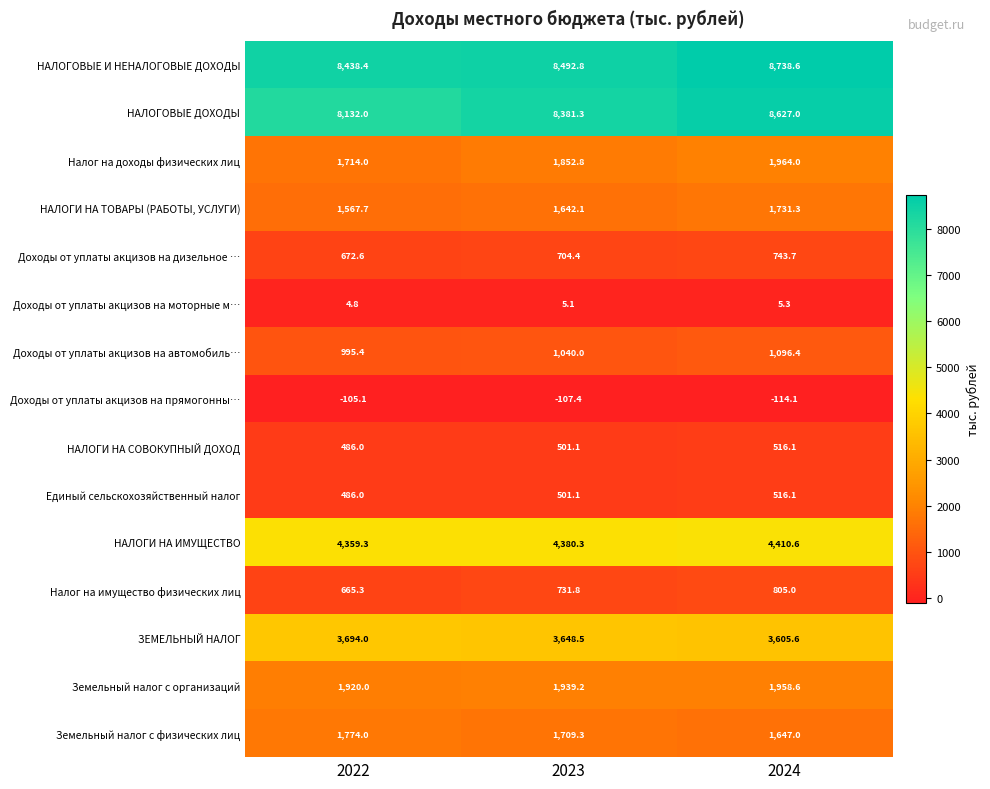

Read the Доходы от уплаты акцизов на автомобиль… value at 2022.

995.4